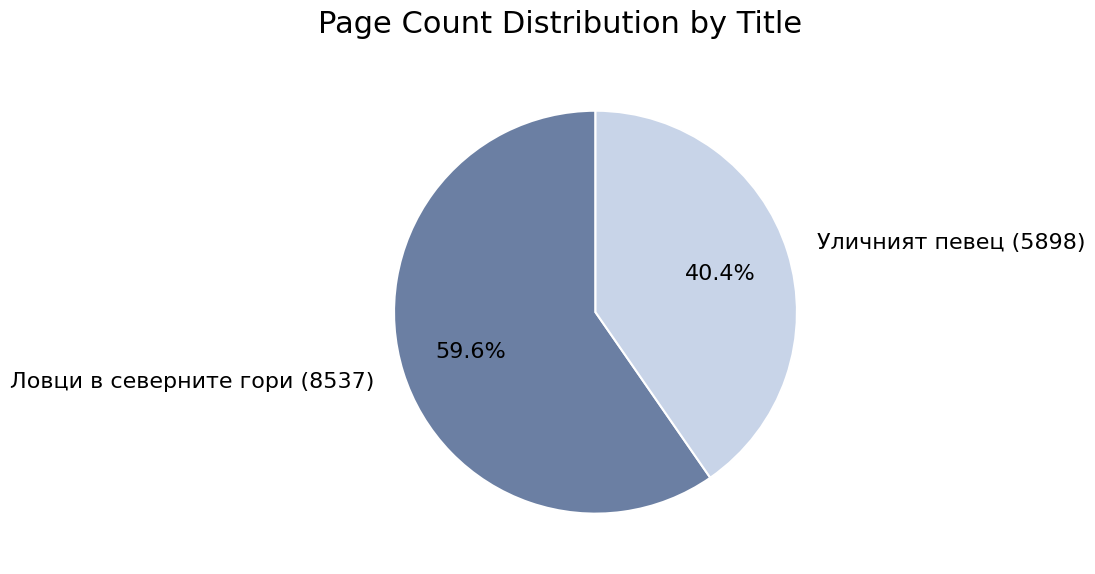

Do Уличният певец (5898) and Ловци в северните гори (8537) together represent more than half of the pie?

Yes